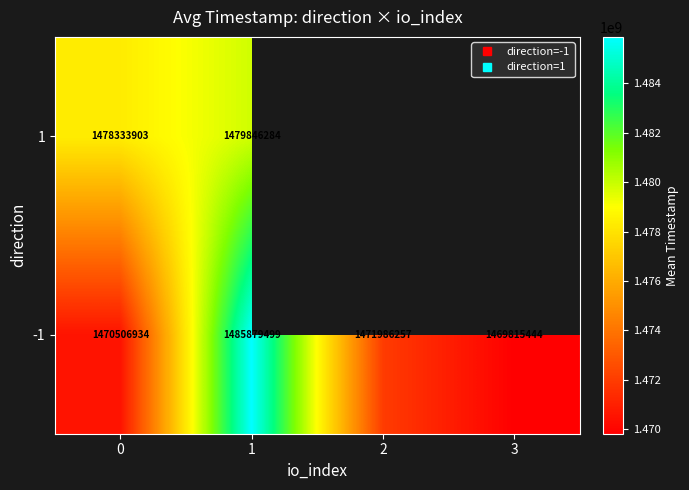

What is the difference between the maximum and minimum values in the 1 series?

1512381.9